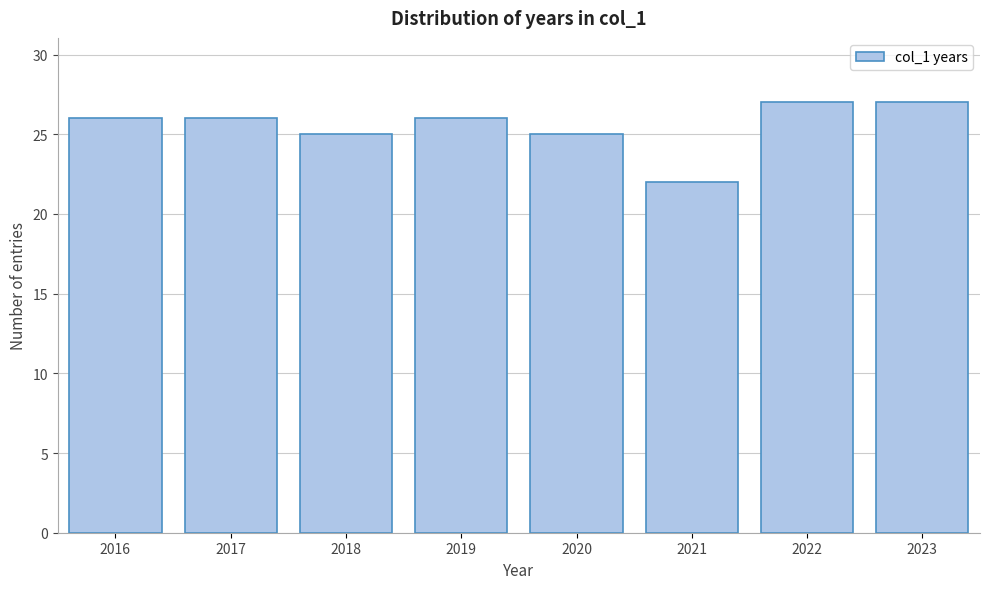

Reading left to right, what are all the values shown in this chart?

26	26	25	26	25	22	27	27